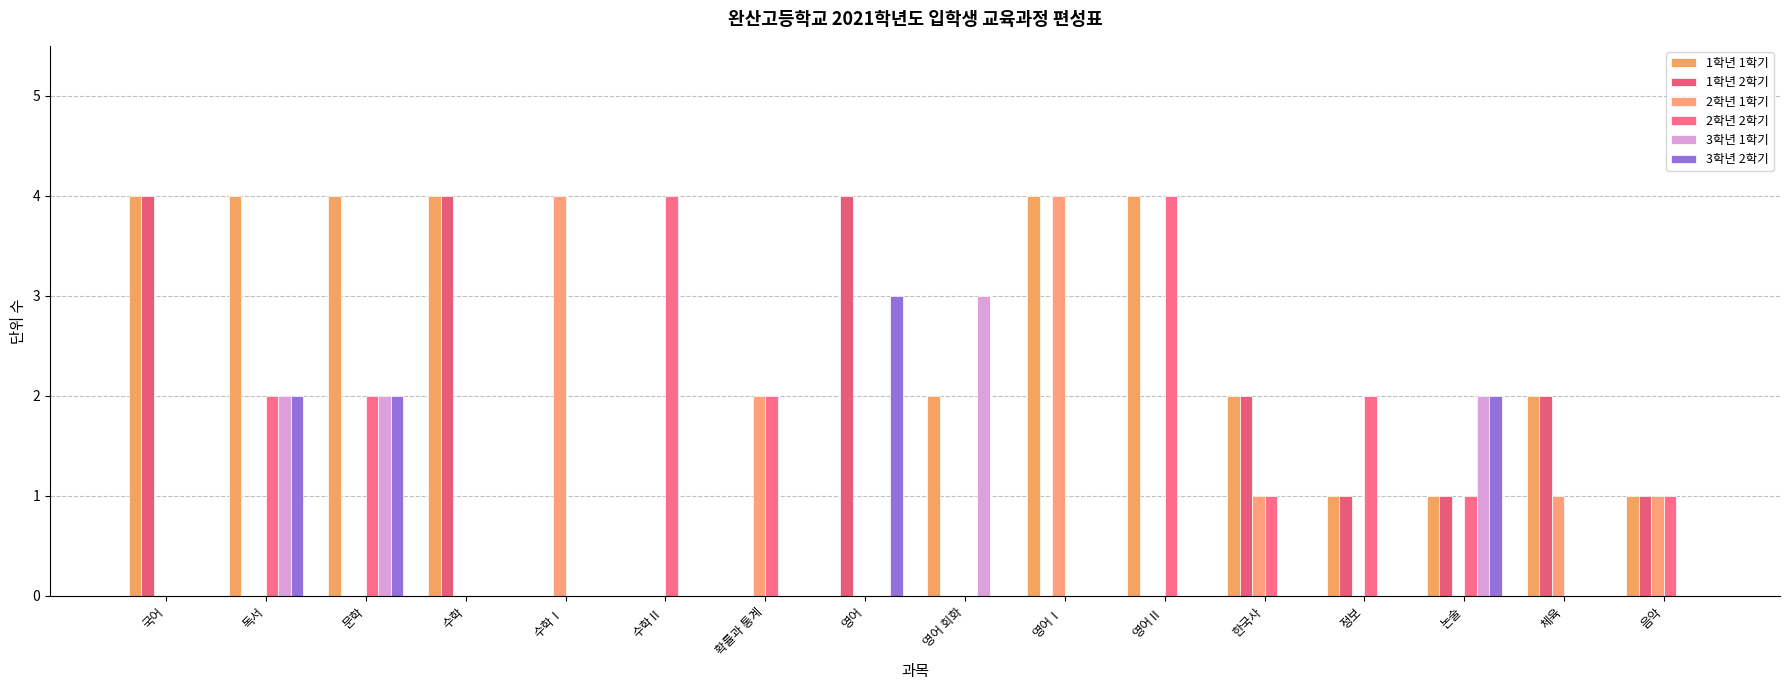

The 1학년 1학기 series shows 0 at 영어. True or false?

True